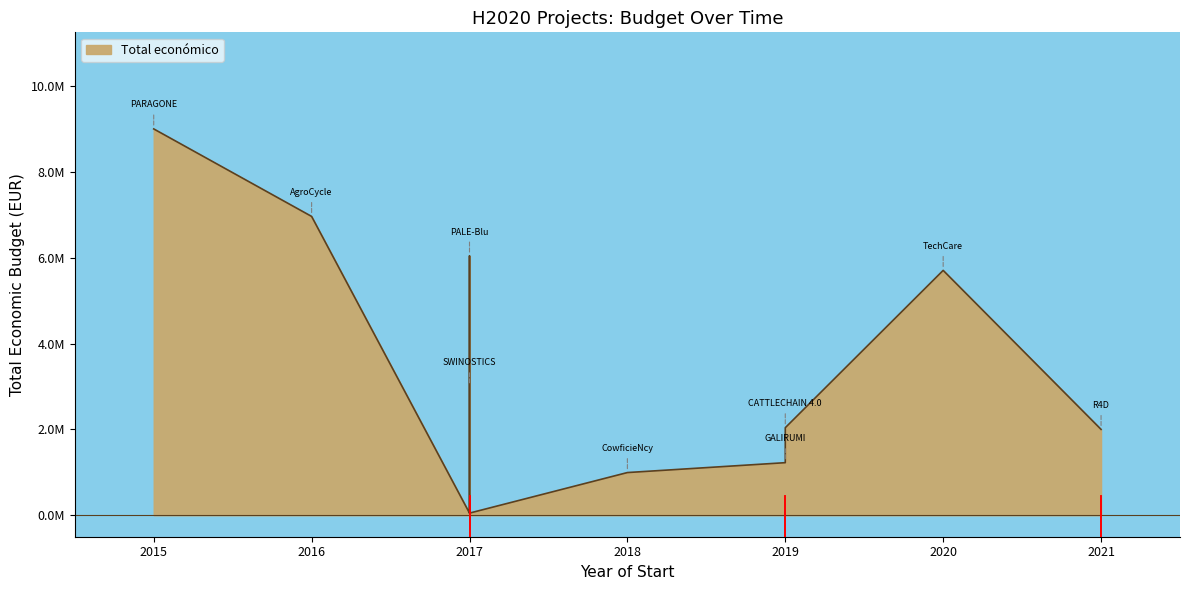

Where is the first local maximum?

2017